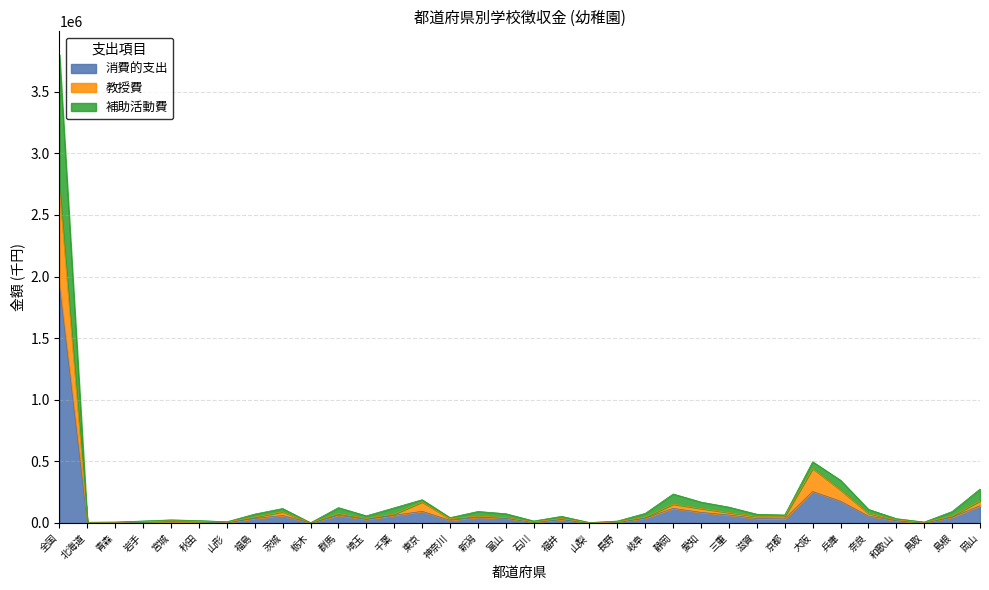

Is the value of 補助活動費 at 山形 greater than the value of 消費的支出 at 福井?

No